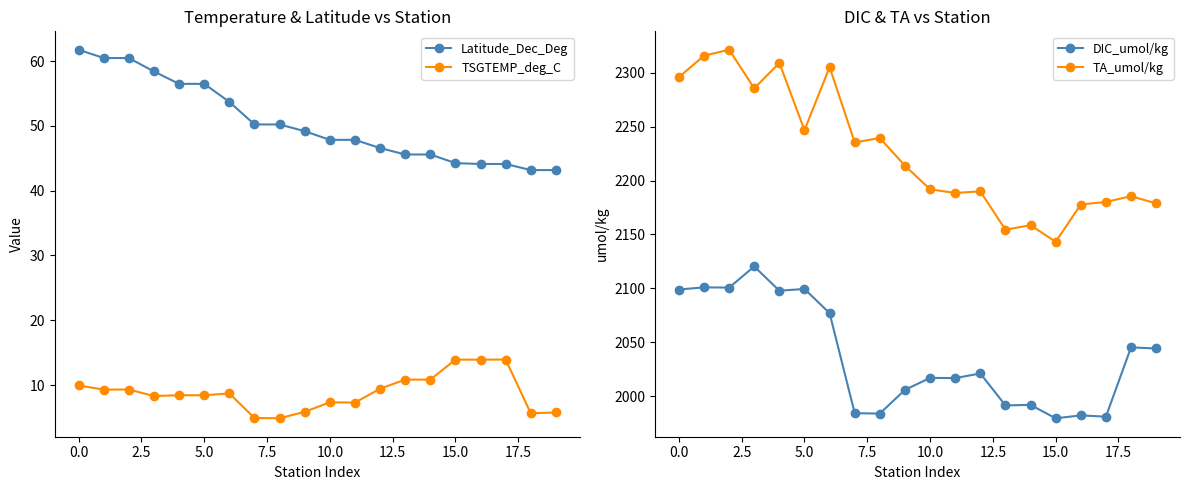

True or false: Latitude_Dec_Deg and TSGTEMP_deg_C intersect in this chart.

False